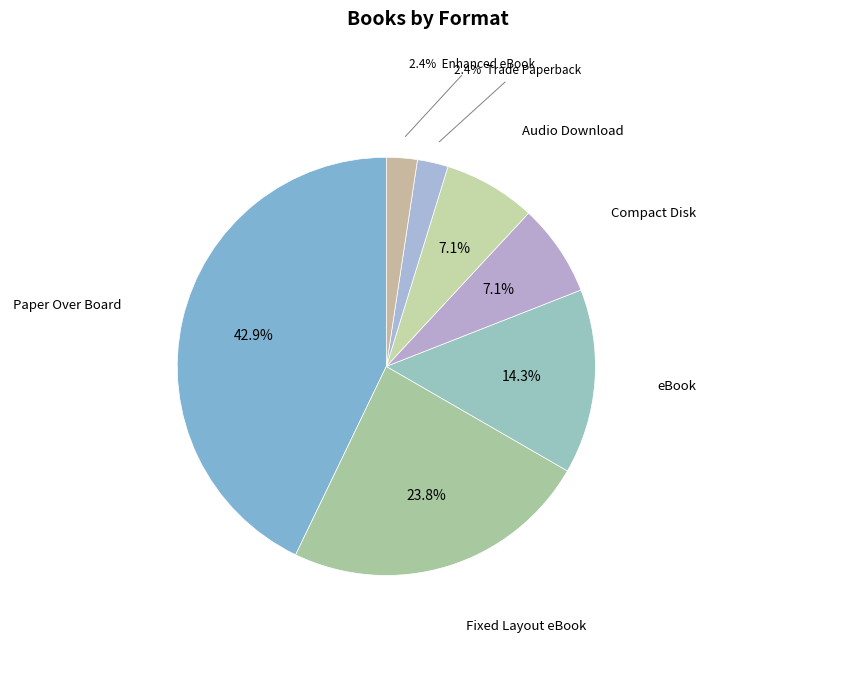

How many slices are in this pie chart?

7